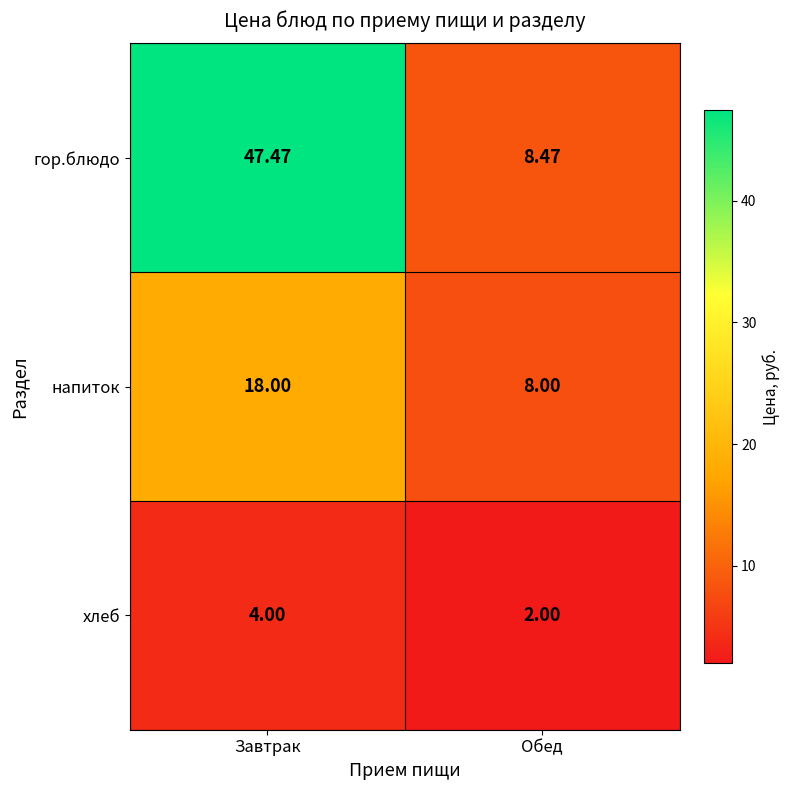

Rank the series at Обед from highest to lowest value.

гор.блюдо, напиток, хлеб